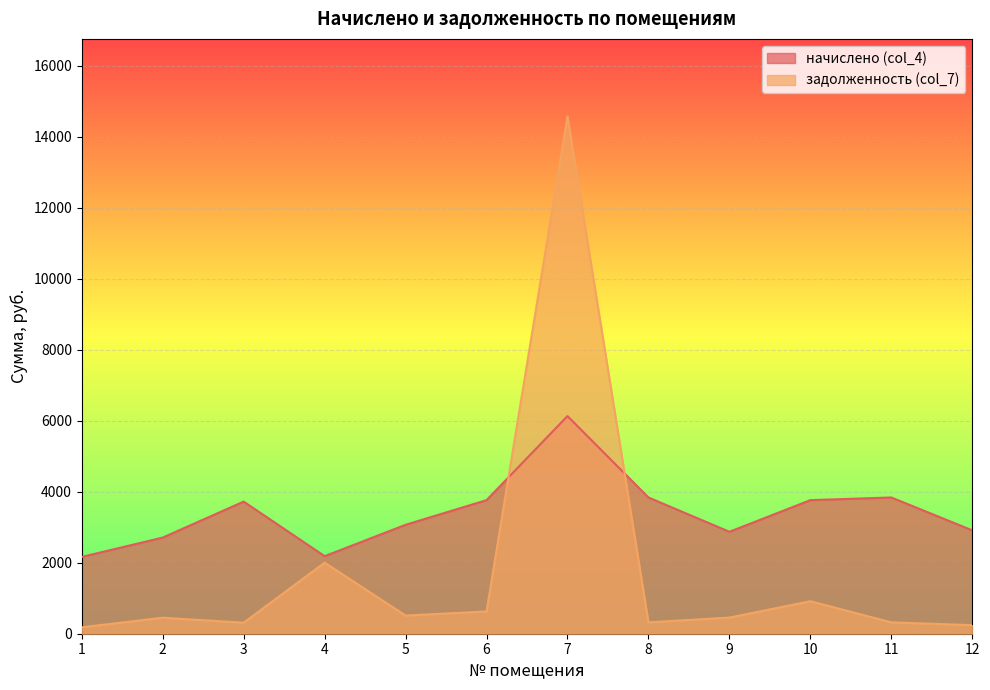

What is the difference between the задолженность (col_7) values at 8 and 9?

134.6